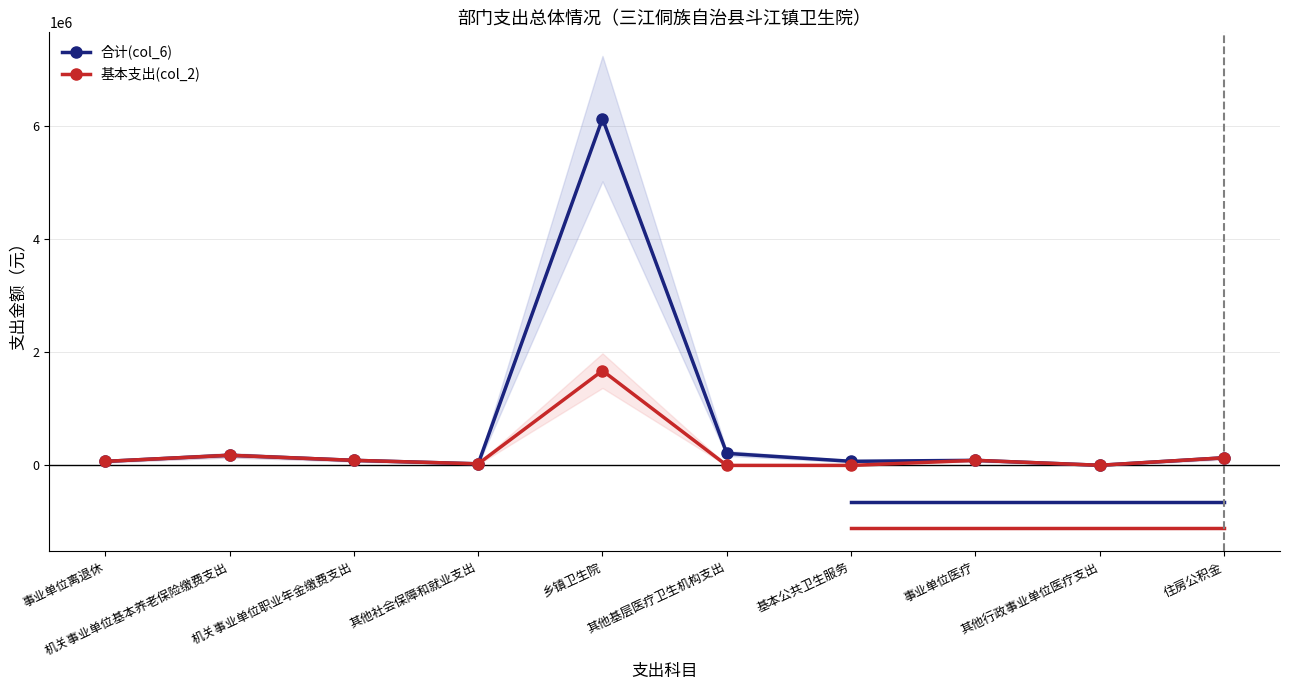

What value does the 合计(col_6) series have at 住房公积金?

134625.6